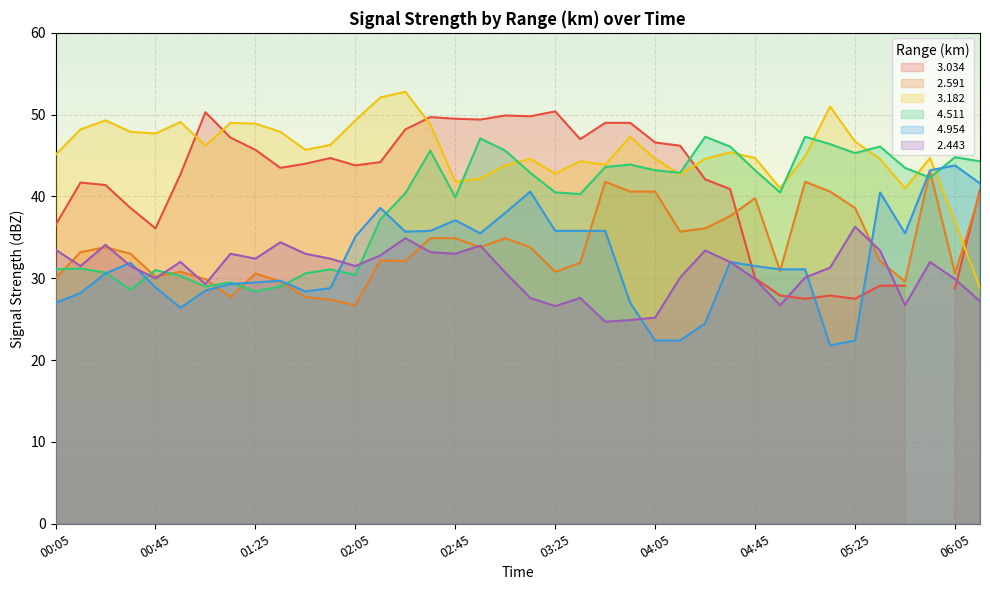

True or false:   4.954 has a value of 16.9 at 03:05.

False